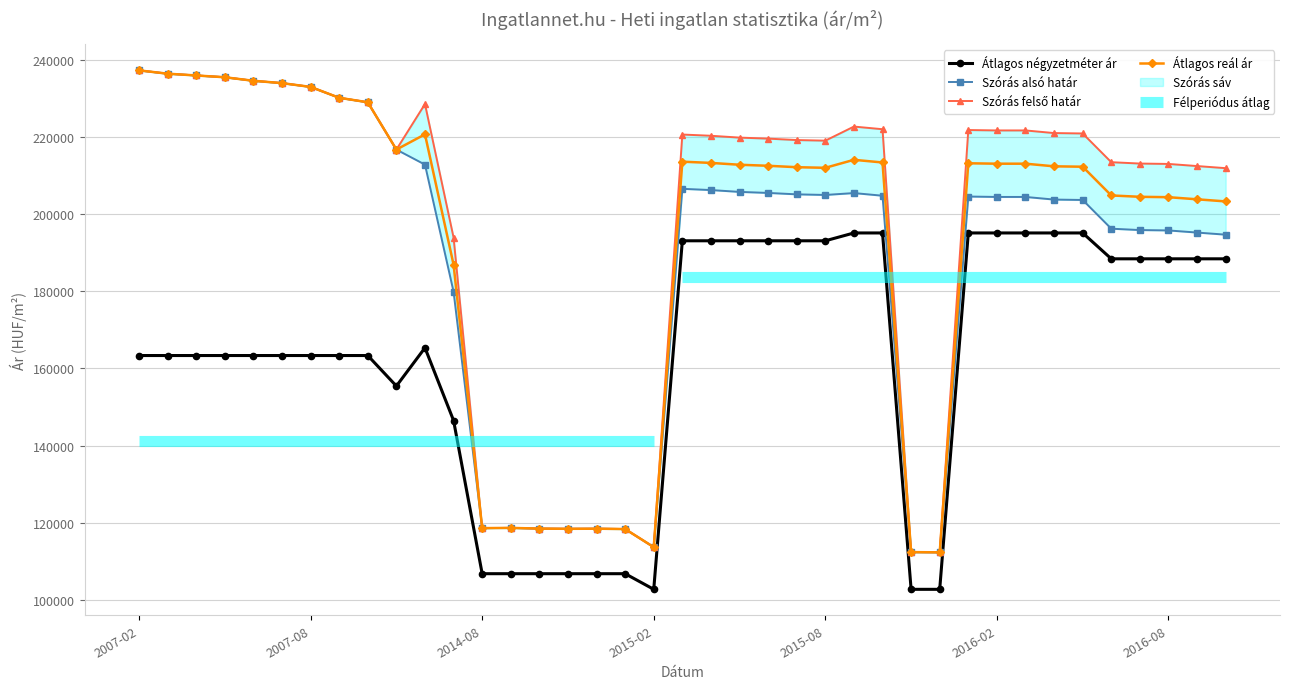

At which category does Átlagos reál ár reach its first local valley?

9